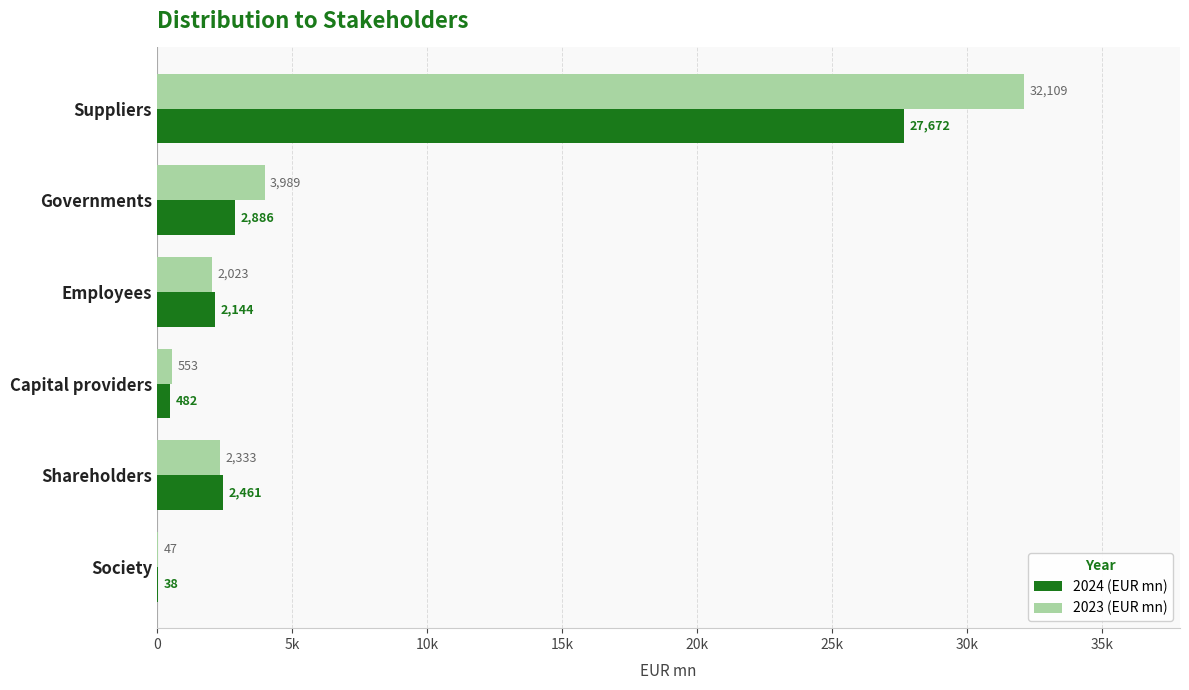

What are all the series names shown in the legend?

2024 (EUR mn), 2023 (EUR mn)